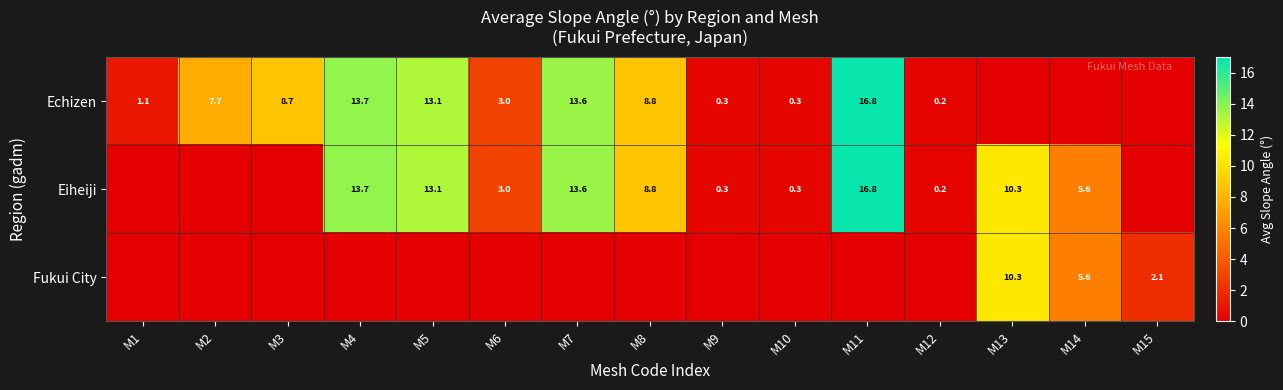

True or false: row_0 has a value of 13.7 at M4.

True